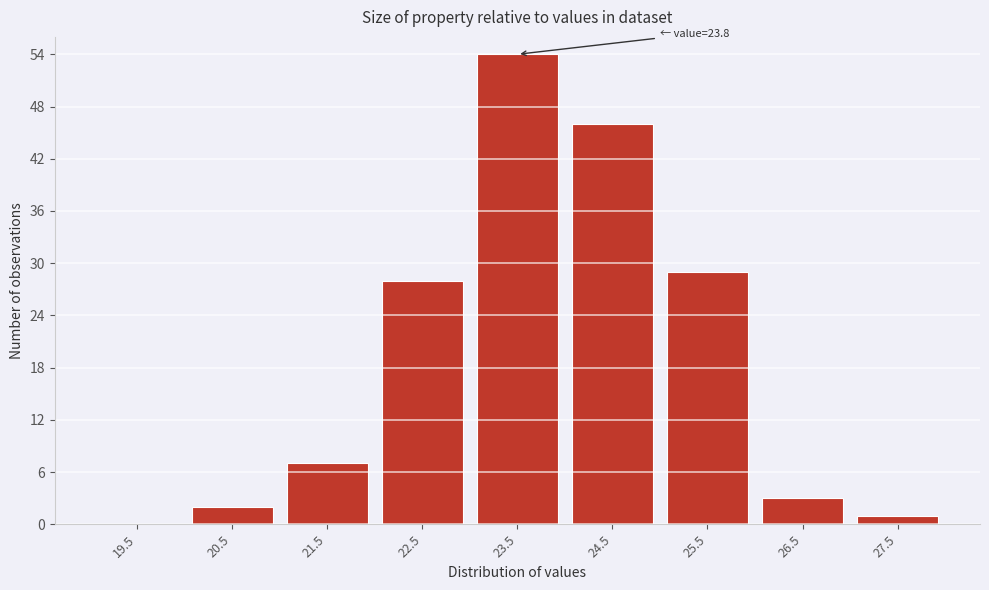

Reading left to right, transcribe all the data shown in this chart.

19.5=0	20.5=2	21.5=7	22.5=28	23.5=54	24.5=46	25.5=29	26.5=3	27.5=1